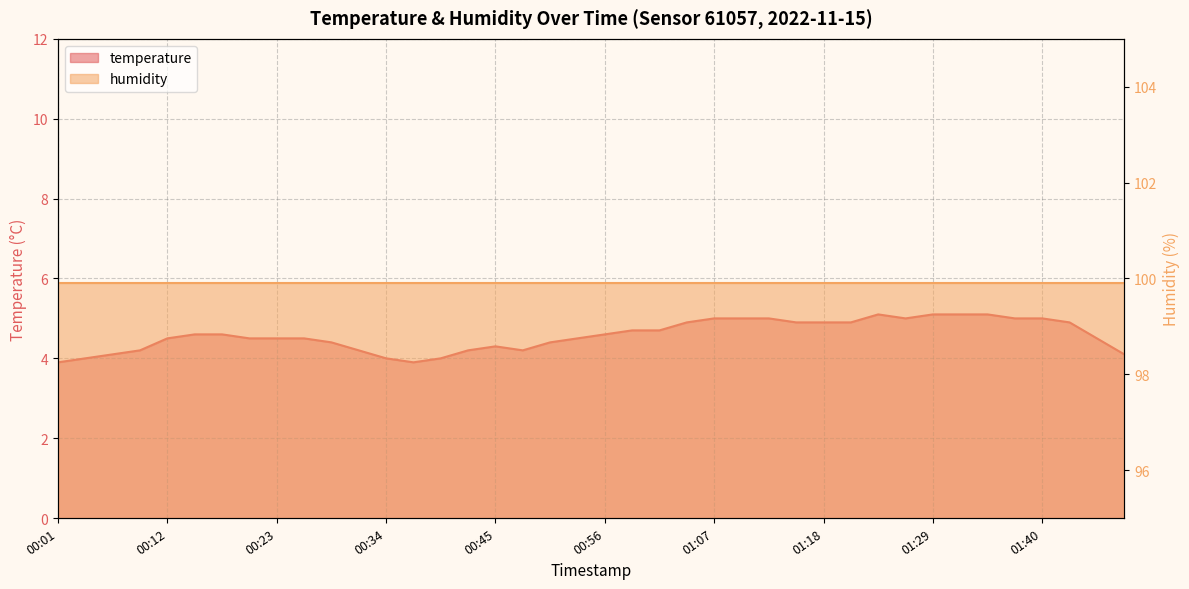

What is the difference between the maximum and minimum values?

1.2